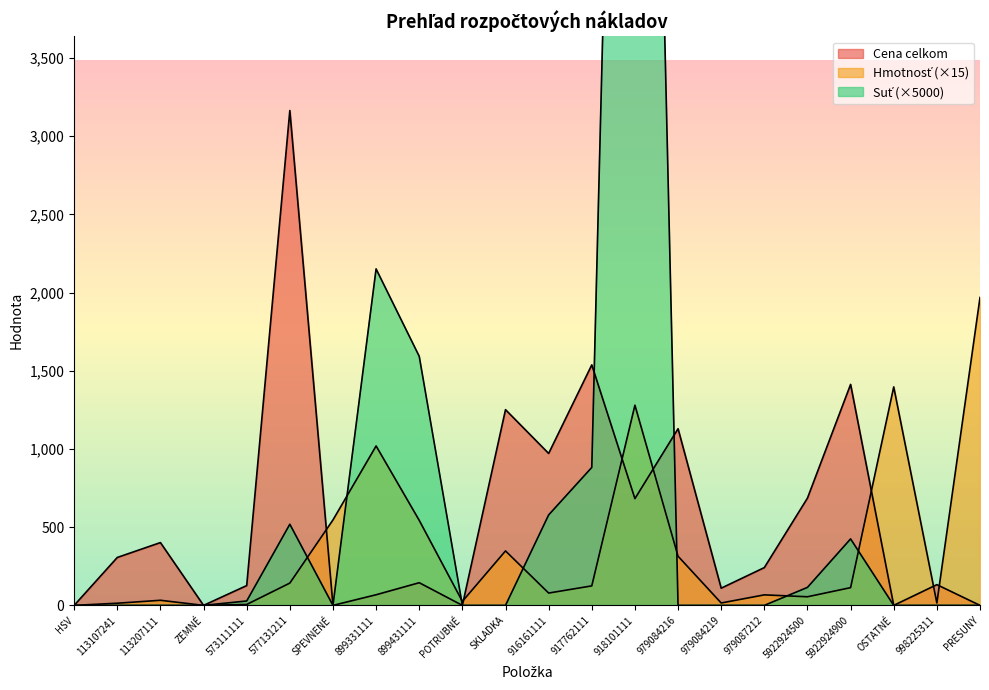

At which category does Suť reach its first local valley?

SPEVNENÉ